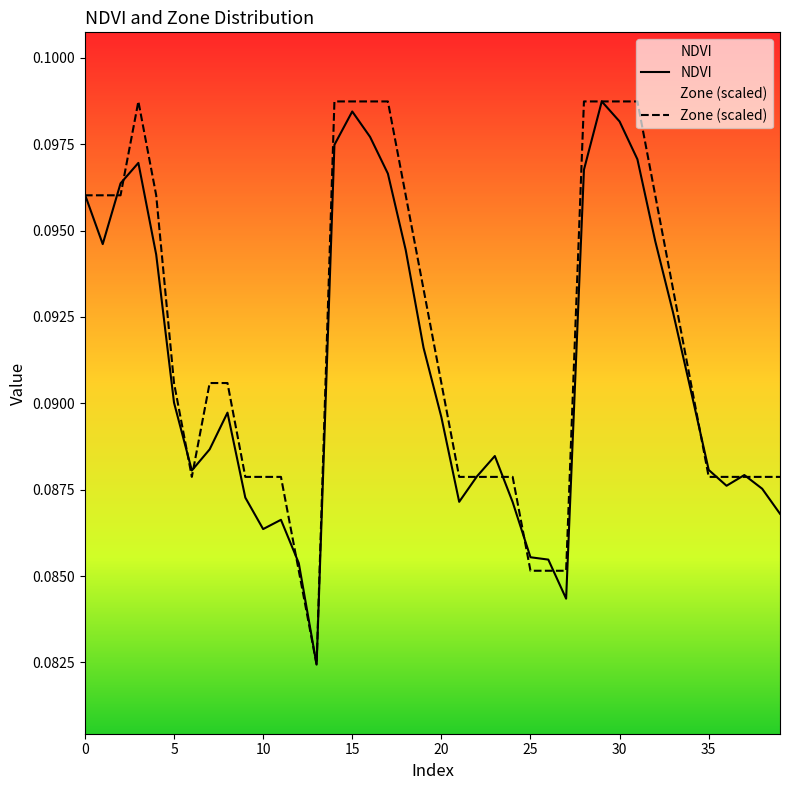

What is the greatest value displayed?

0.1